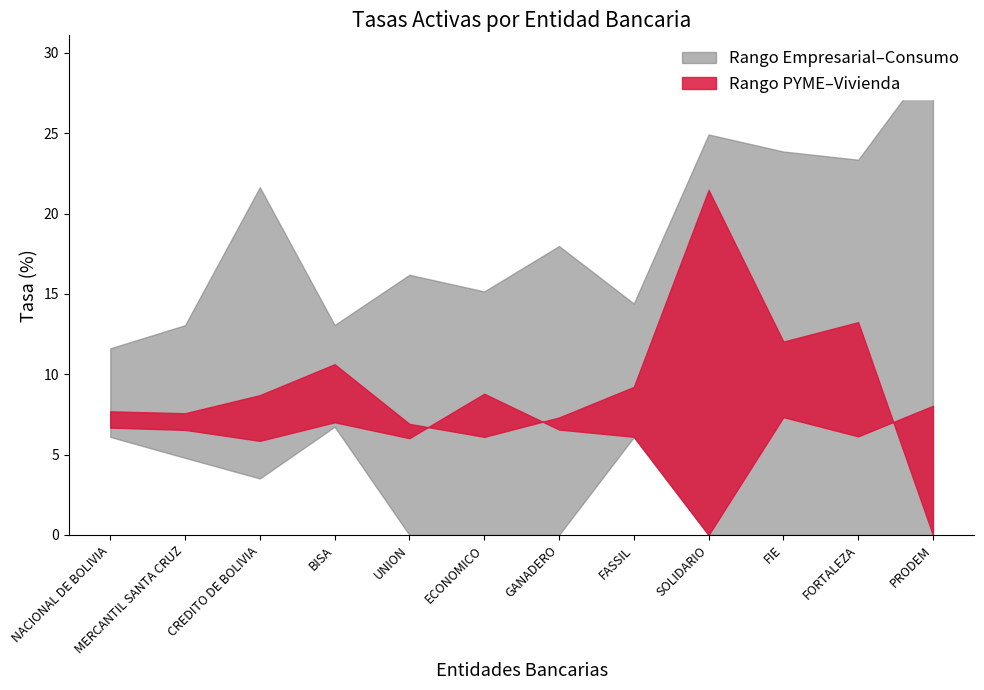

What is the difference between the Consumo MN values at BISA and CREDITO DE BOLIVIA?

8.6